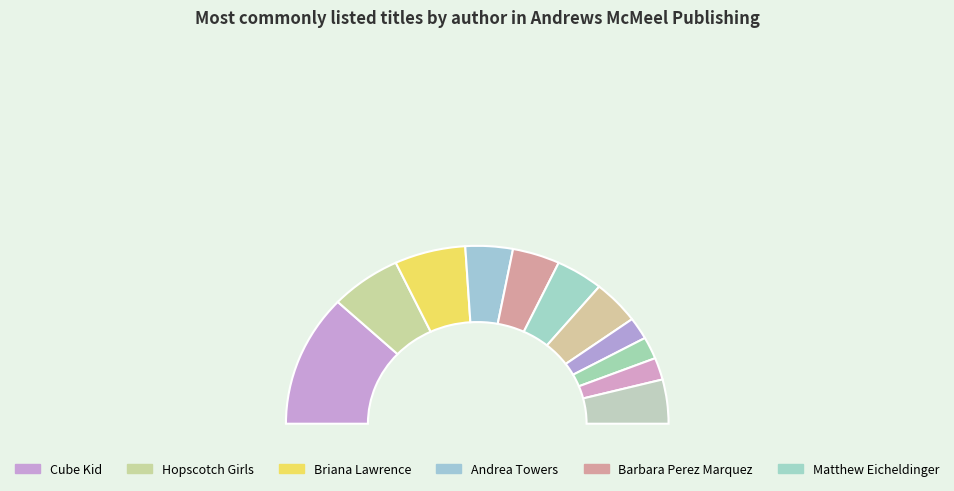

Is there a majority slice in this chart?

No